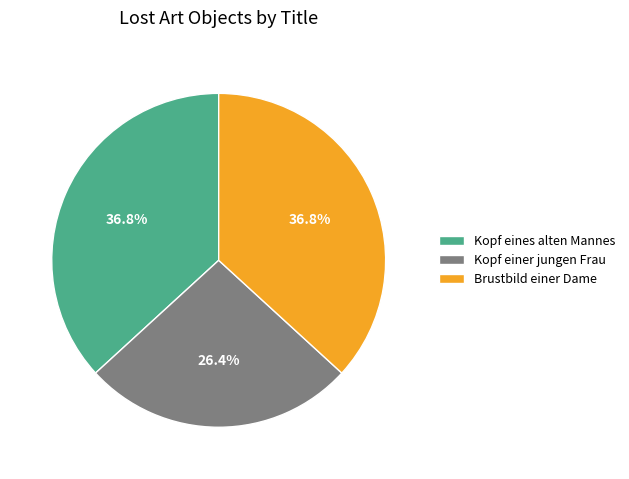

What is the ratio of the value at Kopf einer jungen Frau to the value at Kopf eines alten Mannes?

0.7